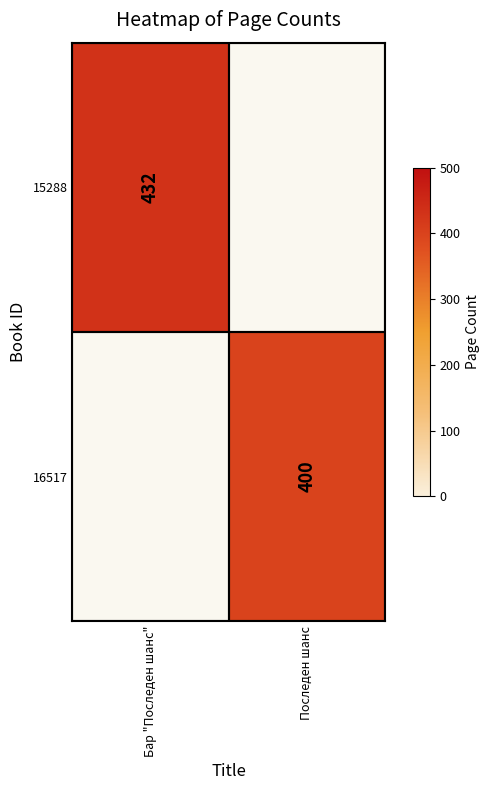

The value of 15288 at Бар "Последен шанс" is 432. True or false?

True